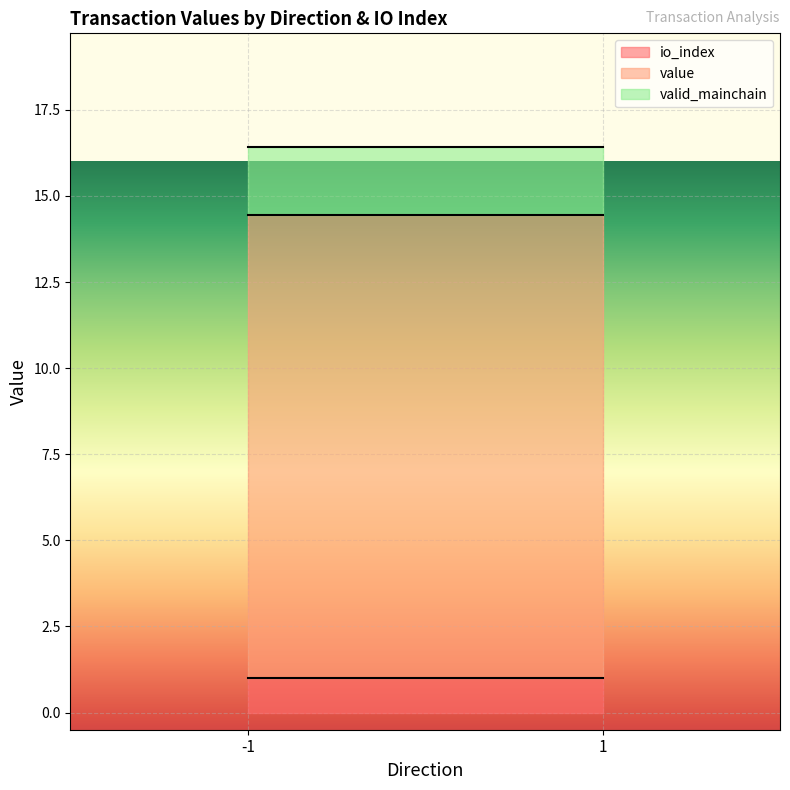

What position from the right is 1_1?

1